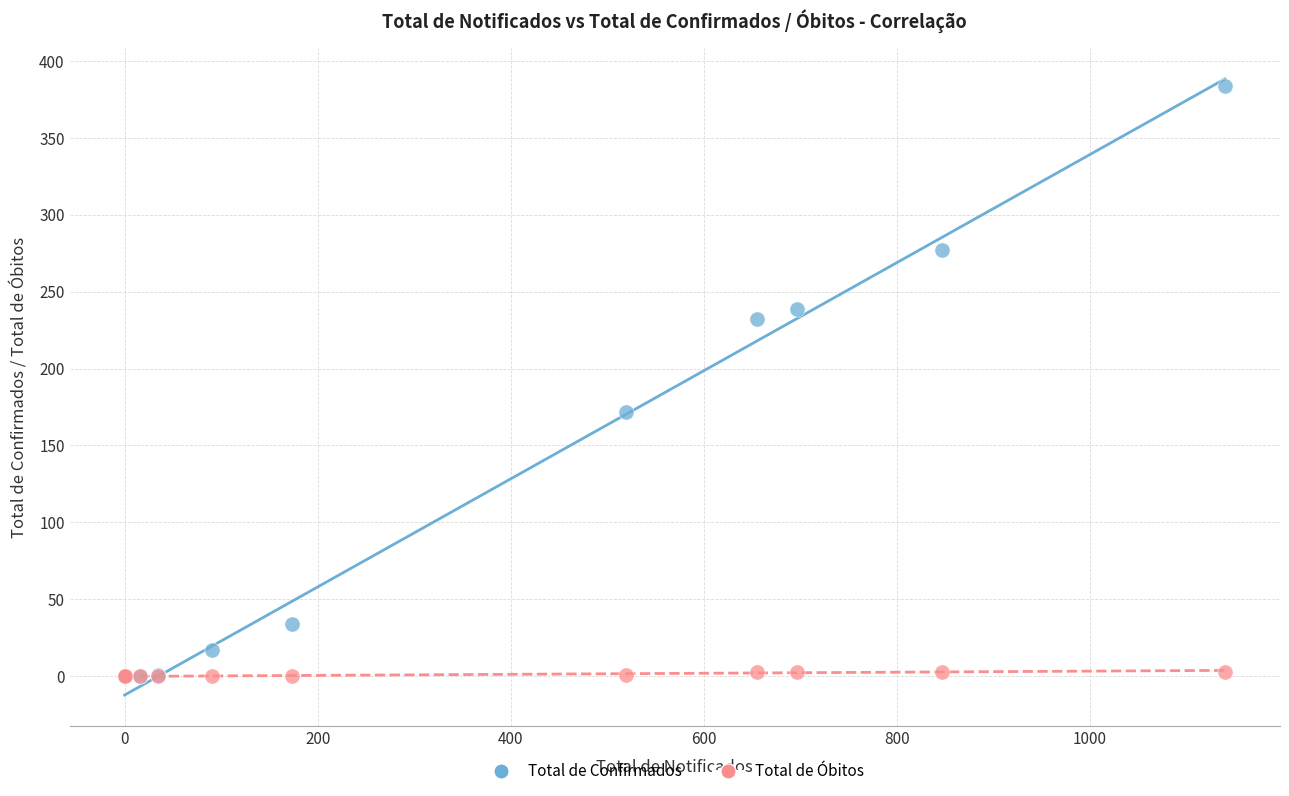

Which series has the largest Y range (max minus min)?

Total de Confirmados